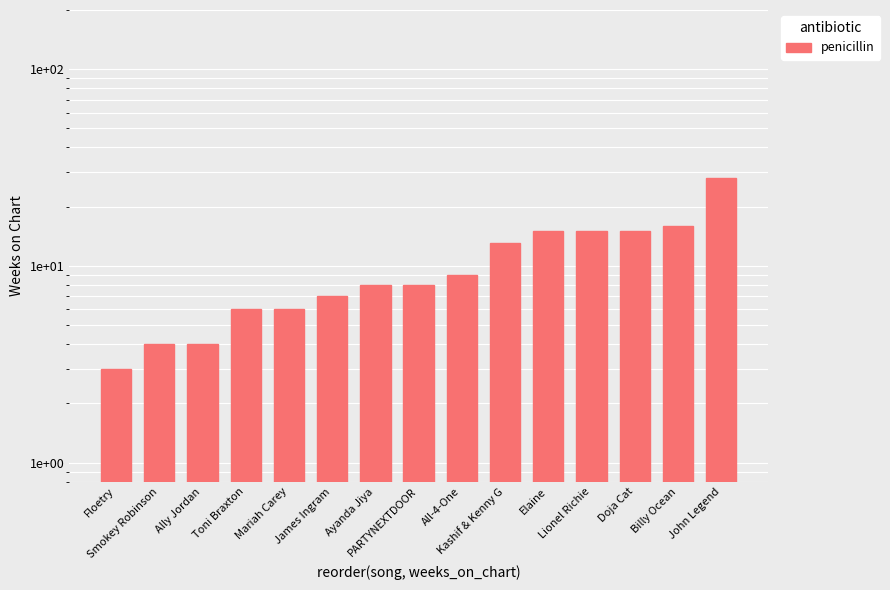

What is the difference between the second highest and minimum values?

13